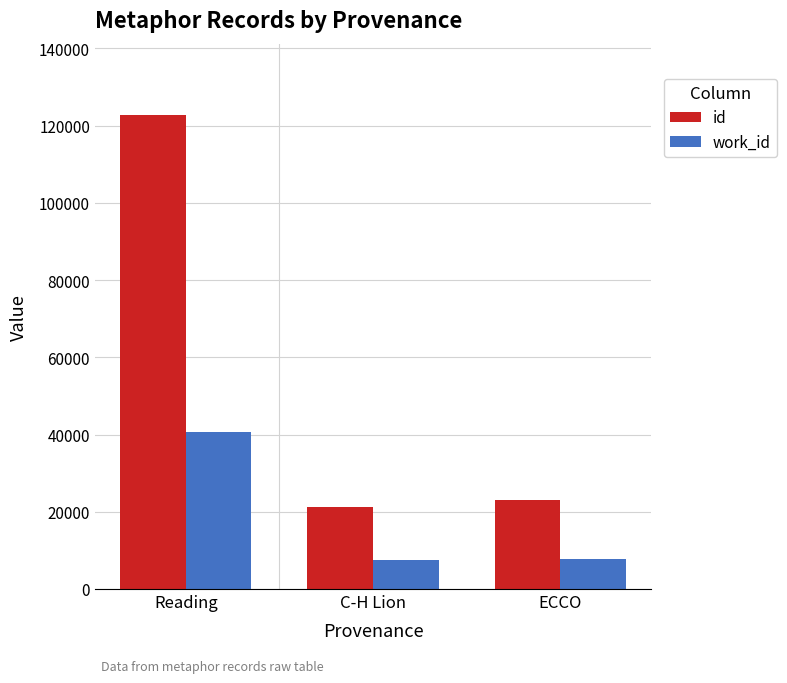

How many values in the work_id series are below 7743?

1